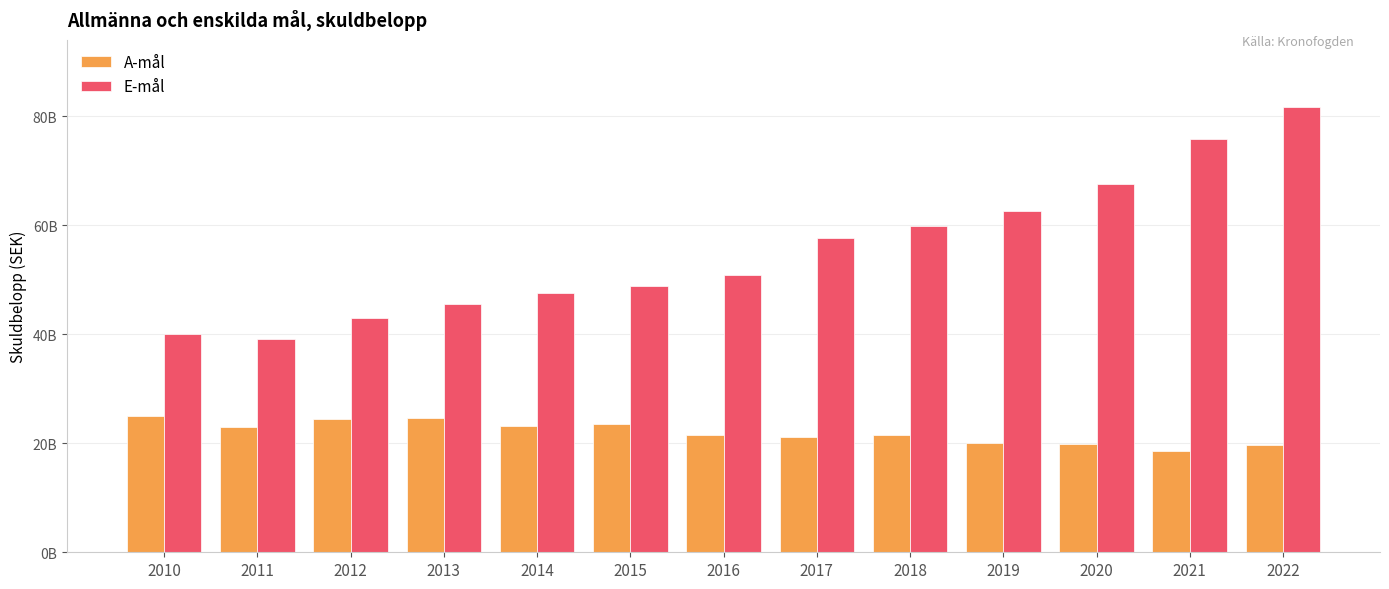

What are all the series names shown in the legend?

A-mål, E-mål